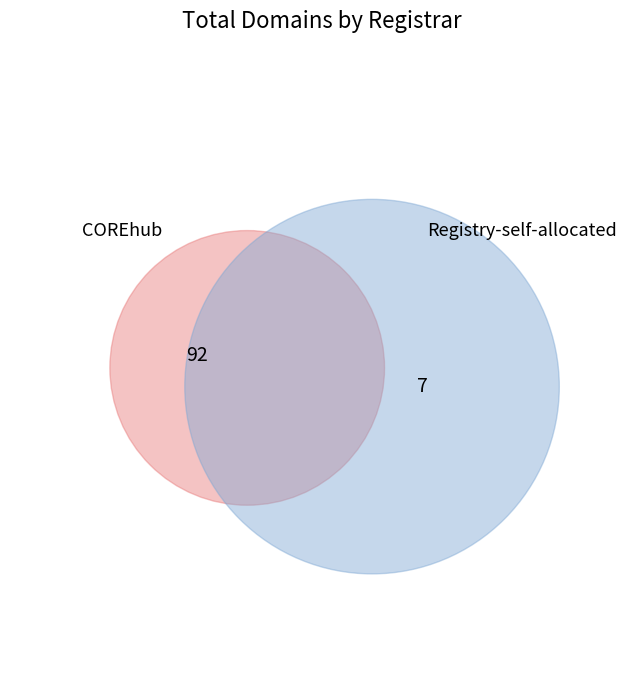

The Registry-self-allocated slice represents 7% of the pie. True or false?

True